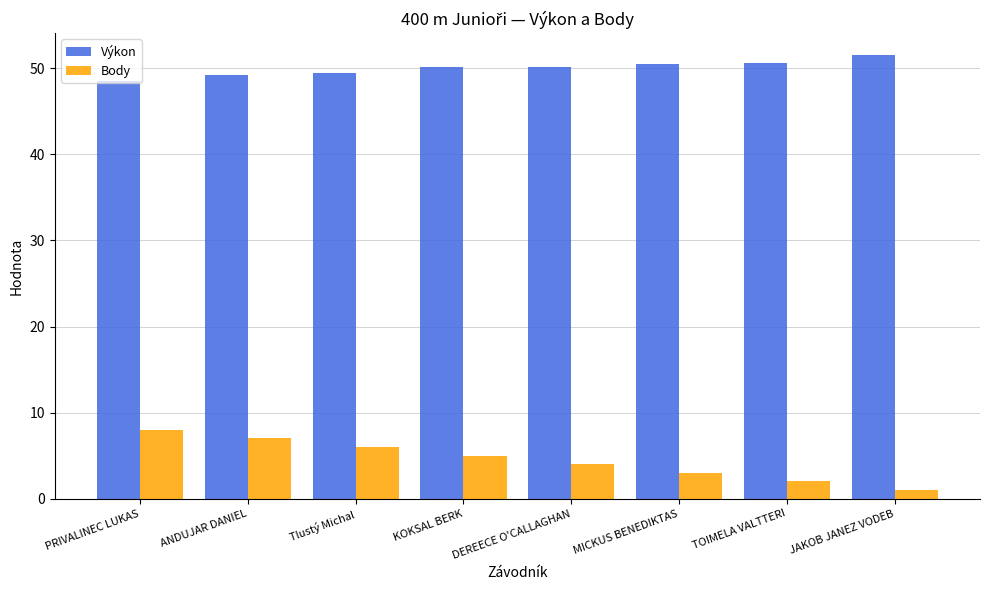

Which series has the largest total across all categories?

Výkon